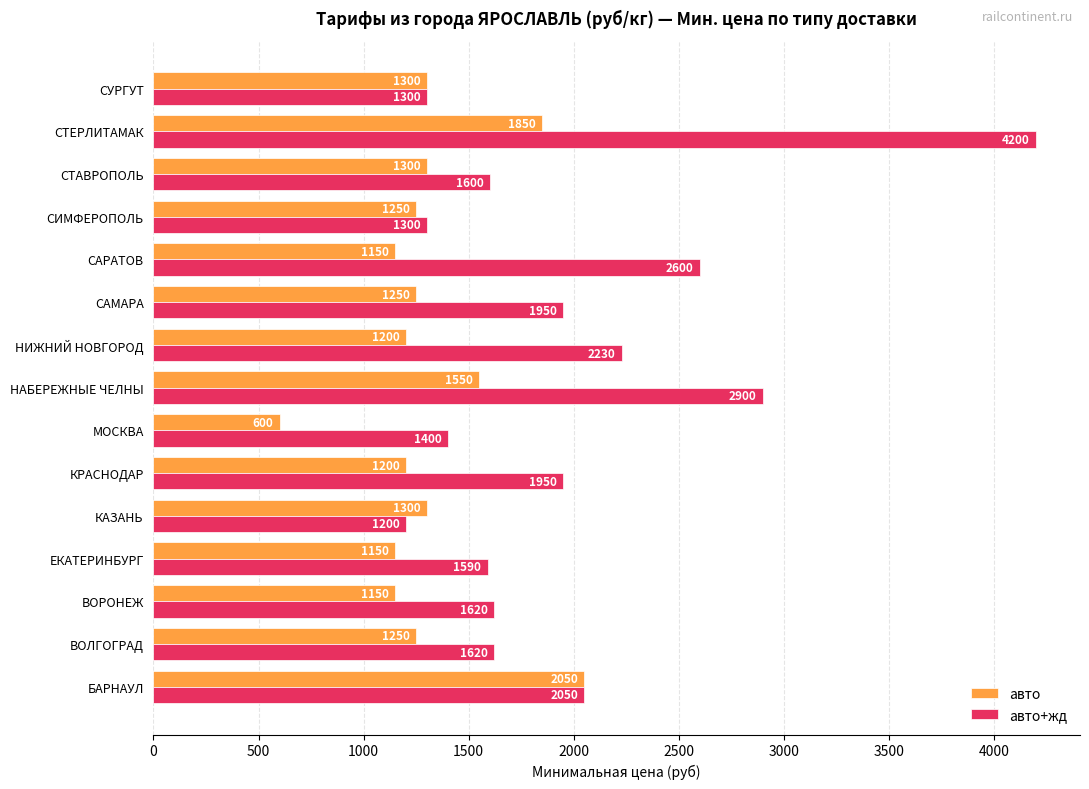

What value does the авто+жд series have at НАБЕРЕЖНЫЕ ЧЕЛНЫ, to the nearest 50?

2900